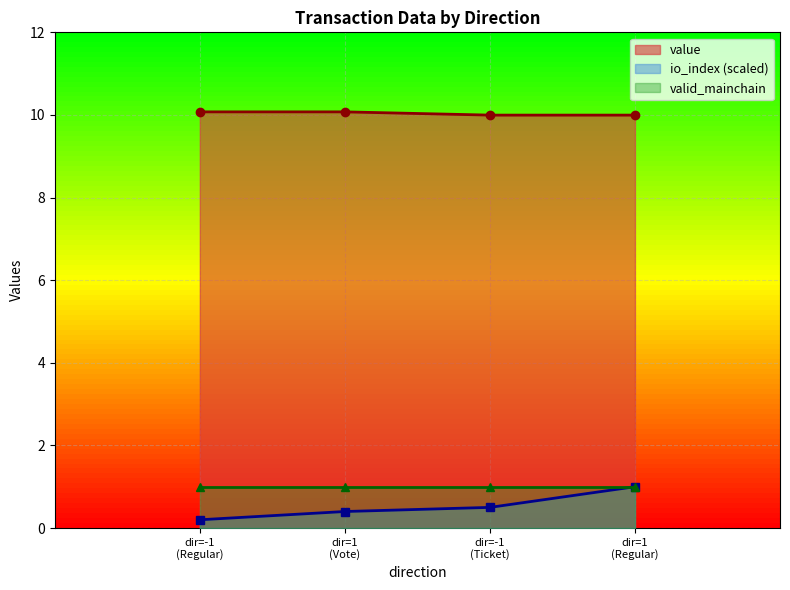

What is the maximum value for io_index (scaled)?

1.0